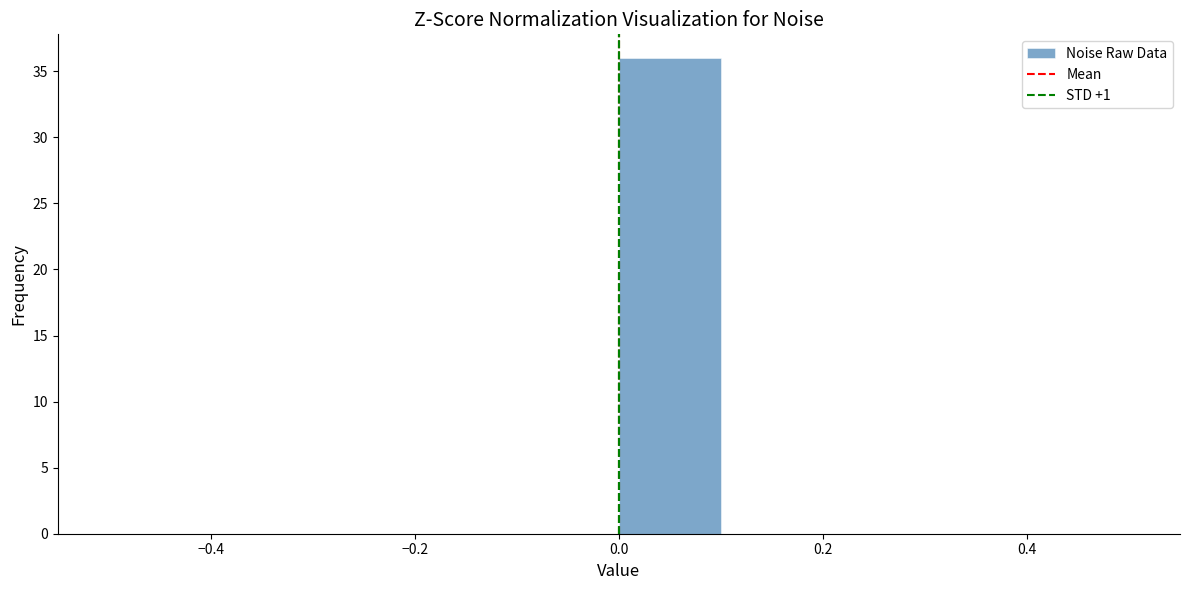

Reading left to right, list every bar in this chart as the range it spans on the x-axis followed by its height. The values are not printed on the chart, so give them approximately, as read against the axis.

-0.5 to -0.4: 0
-0.4 to -0.3: 0
-0.3 to -0.2: 0
-0.2 to -0.1: 0
-0.1 to 0.0: 0
0.0 to 0.1: 36
0.1 to 0.2: 0
0.2 to 0.3: 0
0.3 to 0.4: 0
0.4 to 0.5: 0